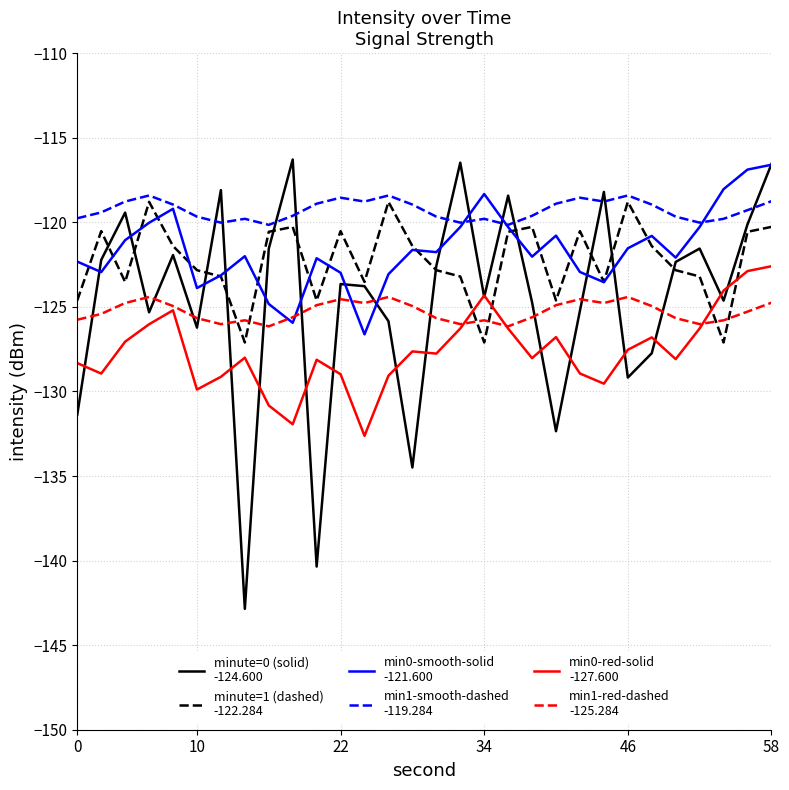

What is the maximum value shown in the chart?

-116.3